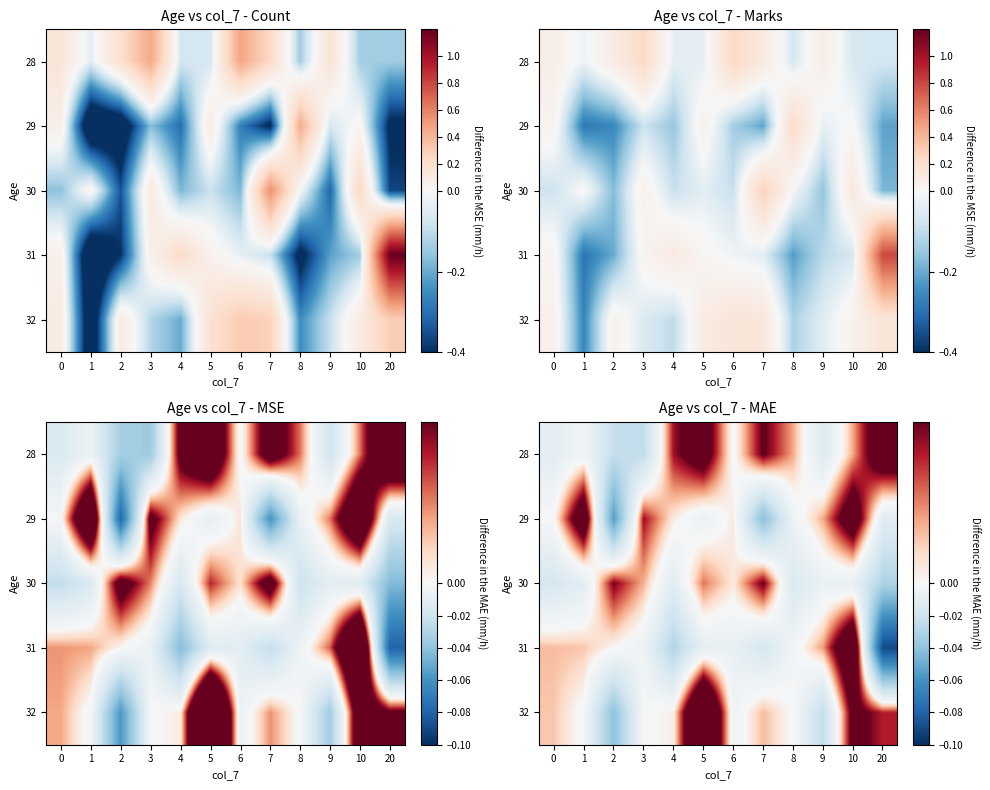

List the series in order of their peak value, highest first.

row_4, row_3, row_1, row_0, row_2